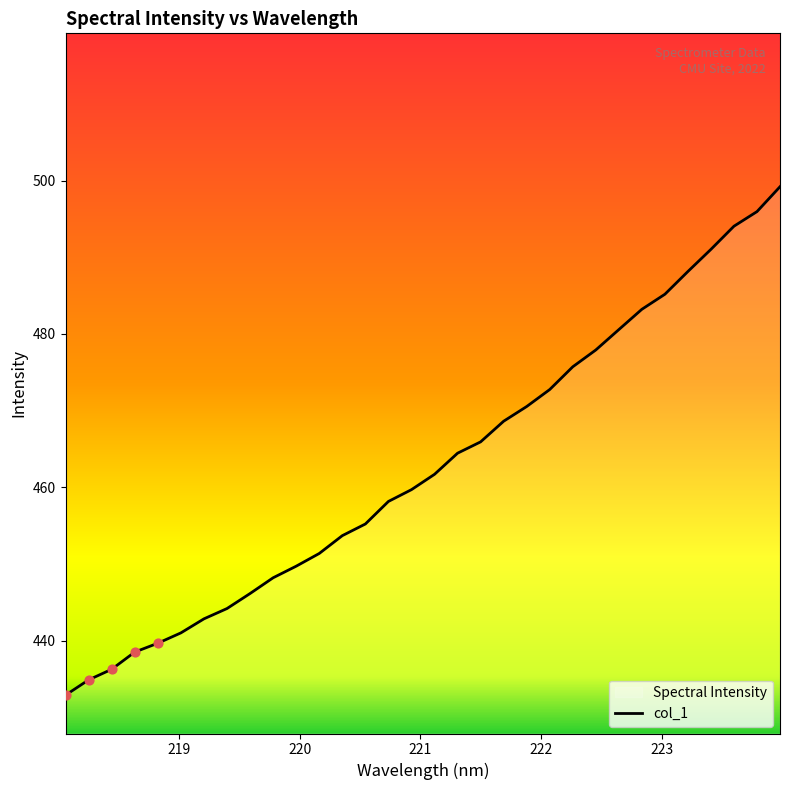

What is the greatest value displayed?

499.2